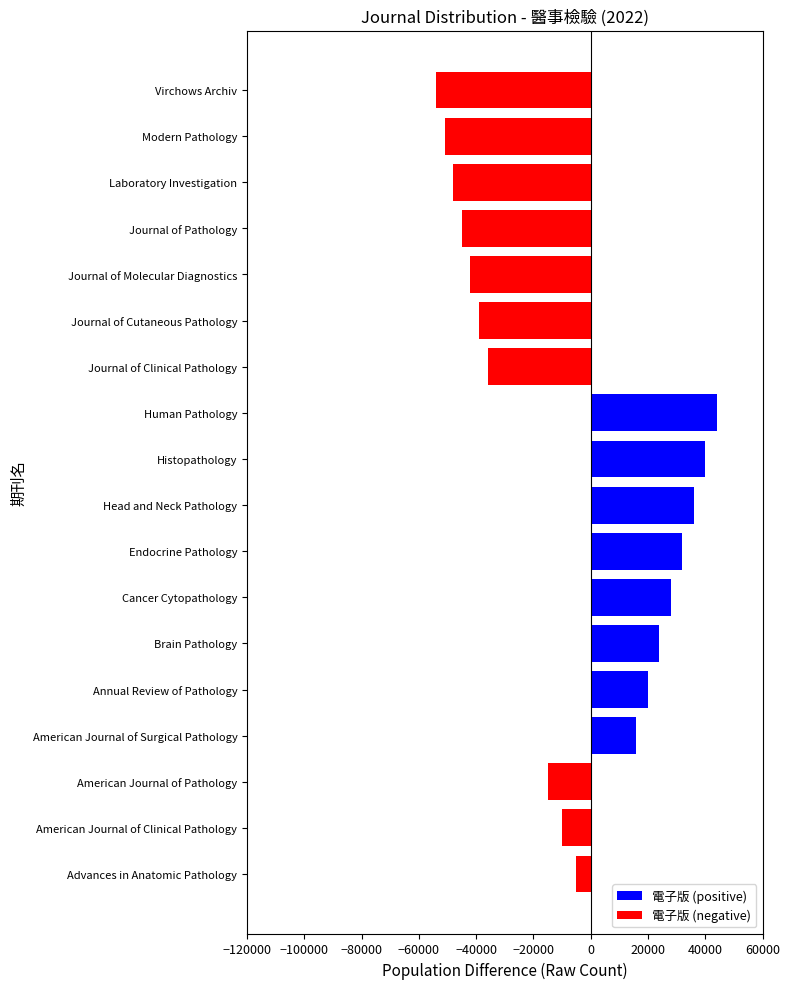

Reading bottom to top, transcribe all the data shown in this chart.

-5000	-10000	-15000	16000	20000	24000	28000	32000	36000	40000	44000	-36000	-39000	-42000	-45000	-48000	-51000	-54000